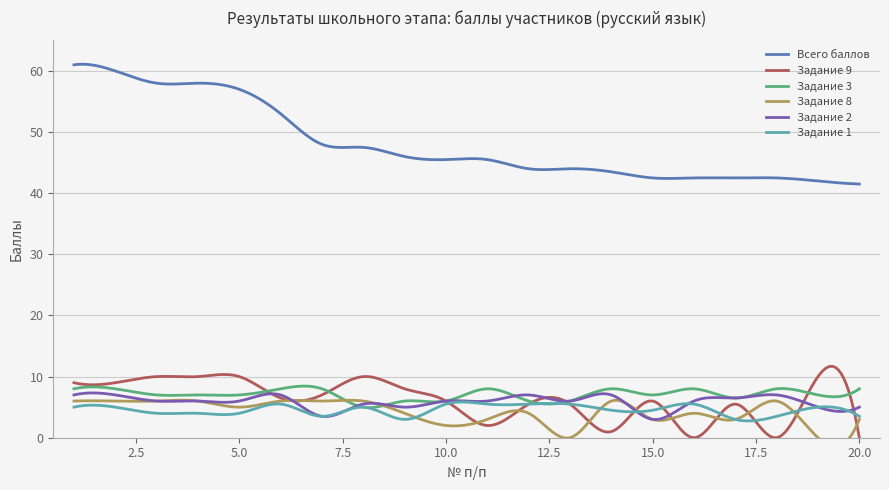

What is the greatest value displayed?

61.0